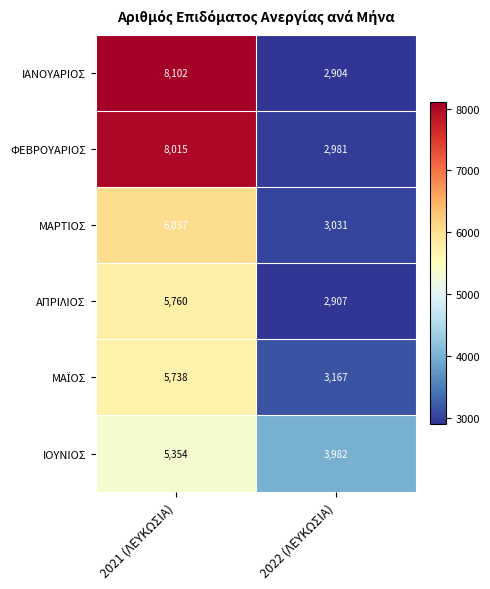

List the labels in order of ΑΠΡΙΛΙΟΣ value, largest first.

2021 (ΛΕΥΚΩΣΙΑ), 2022 (ΛΕΥΚΩΣΙΑ)